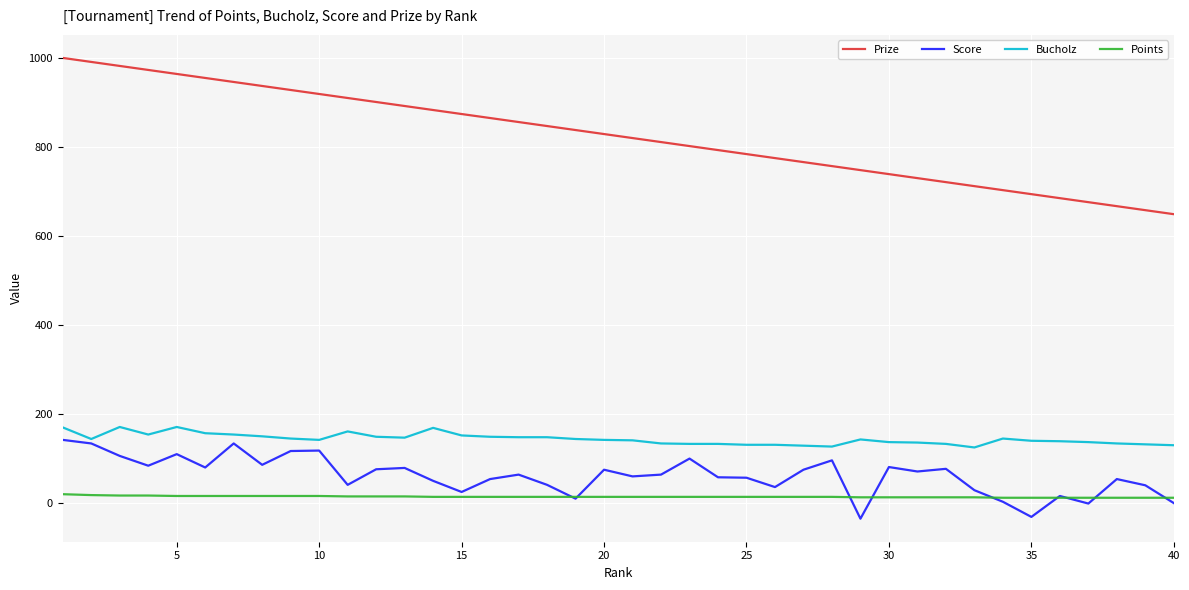

Which series has the largest total across all categories?

Prize